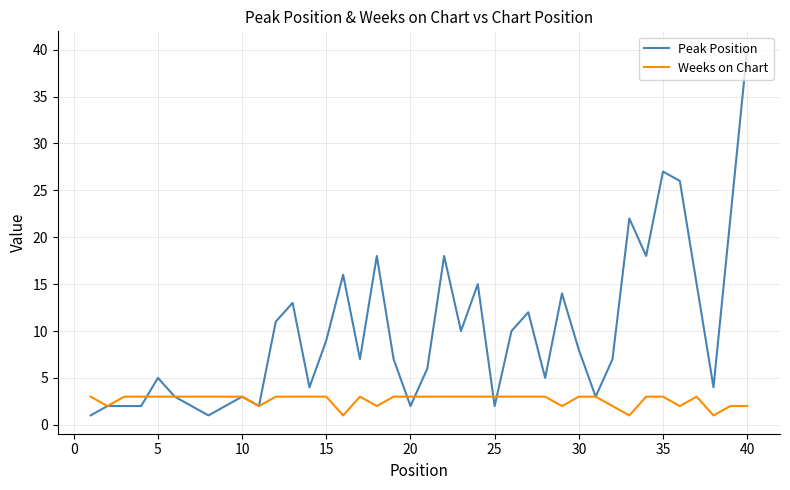

After their last crossing, which series has the higher values: Peak Position or Weeks on Chart?

Peak Position